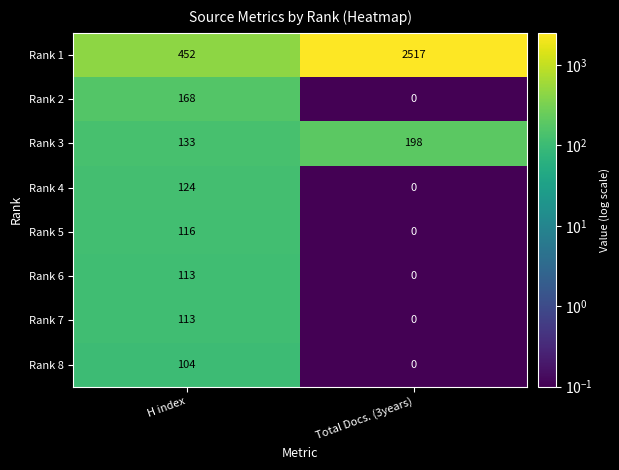

True or false: Rank 7 has a value of 0 at Total Docs. (3years).

True